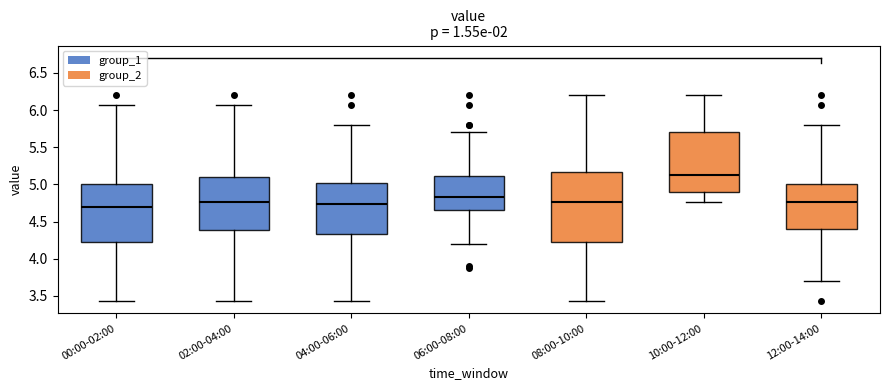

Which box has the highest median line?

10:00-12:00